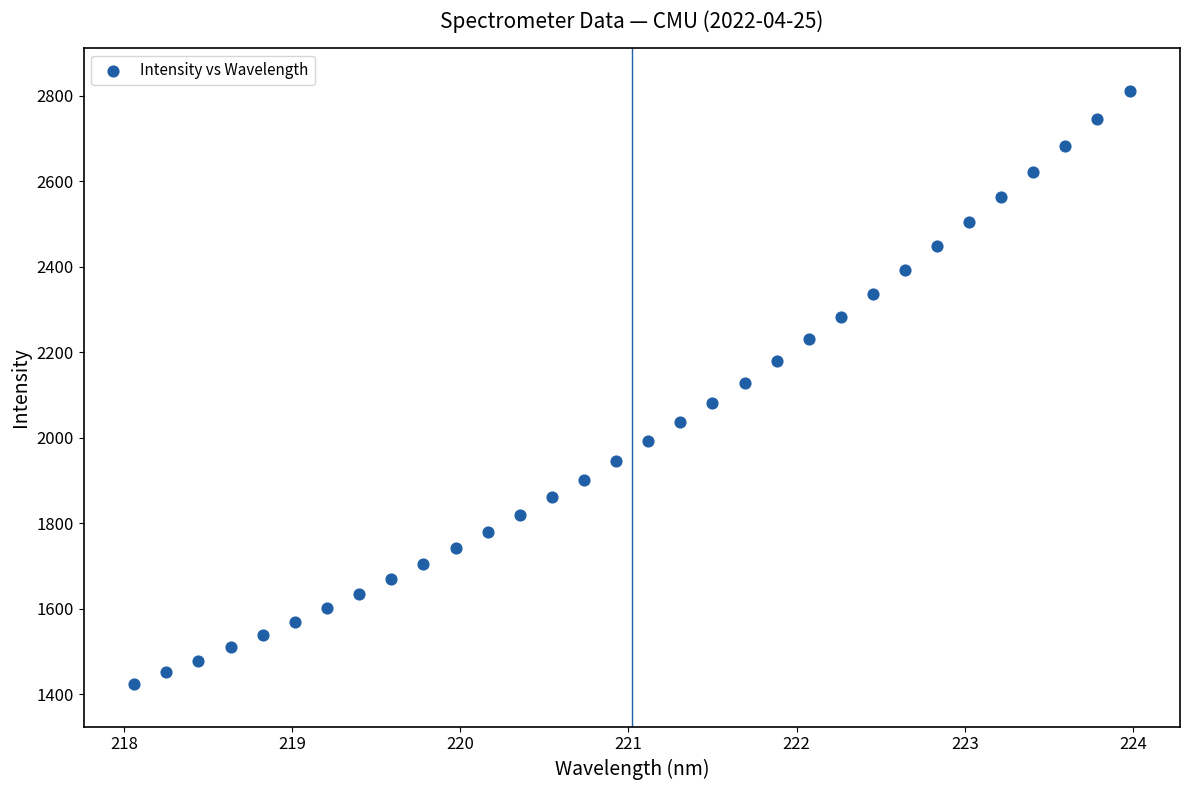

What is the range of X values (max minus min)?

5.9